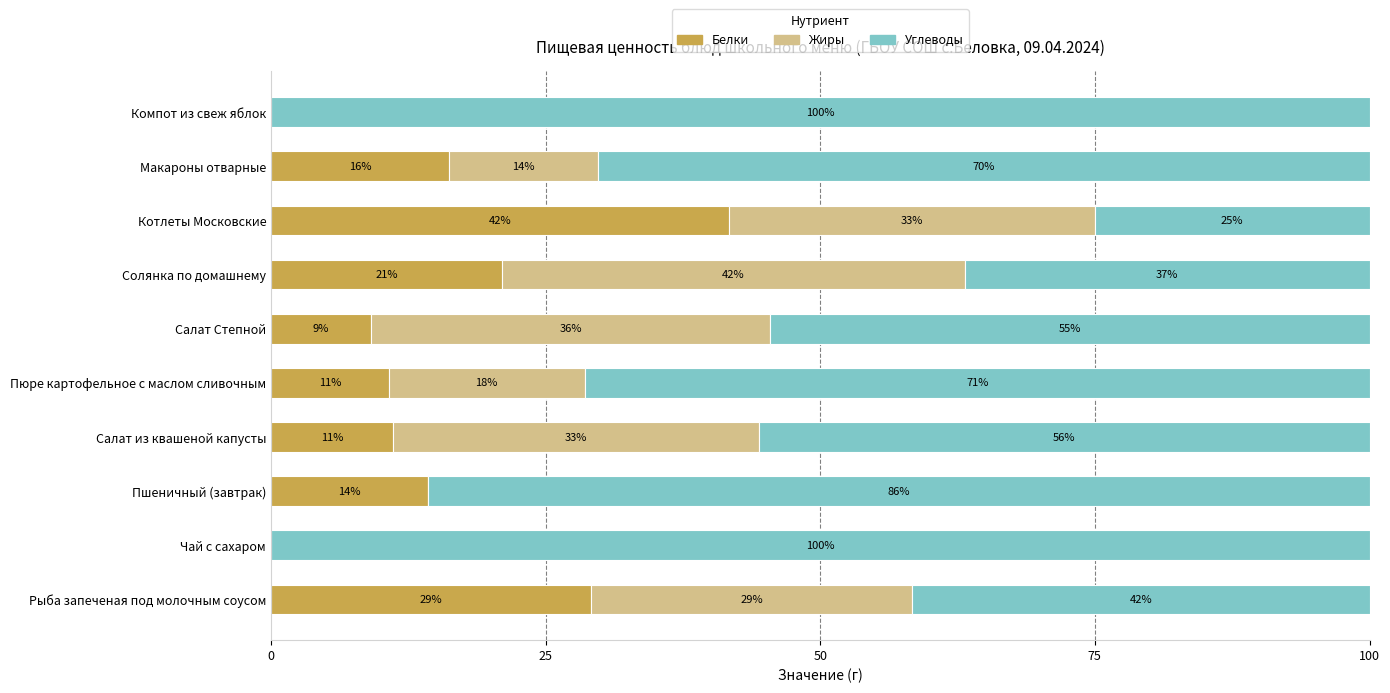

What is the difference between the maximum and minimum values in the Углеводы series?

75.0